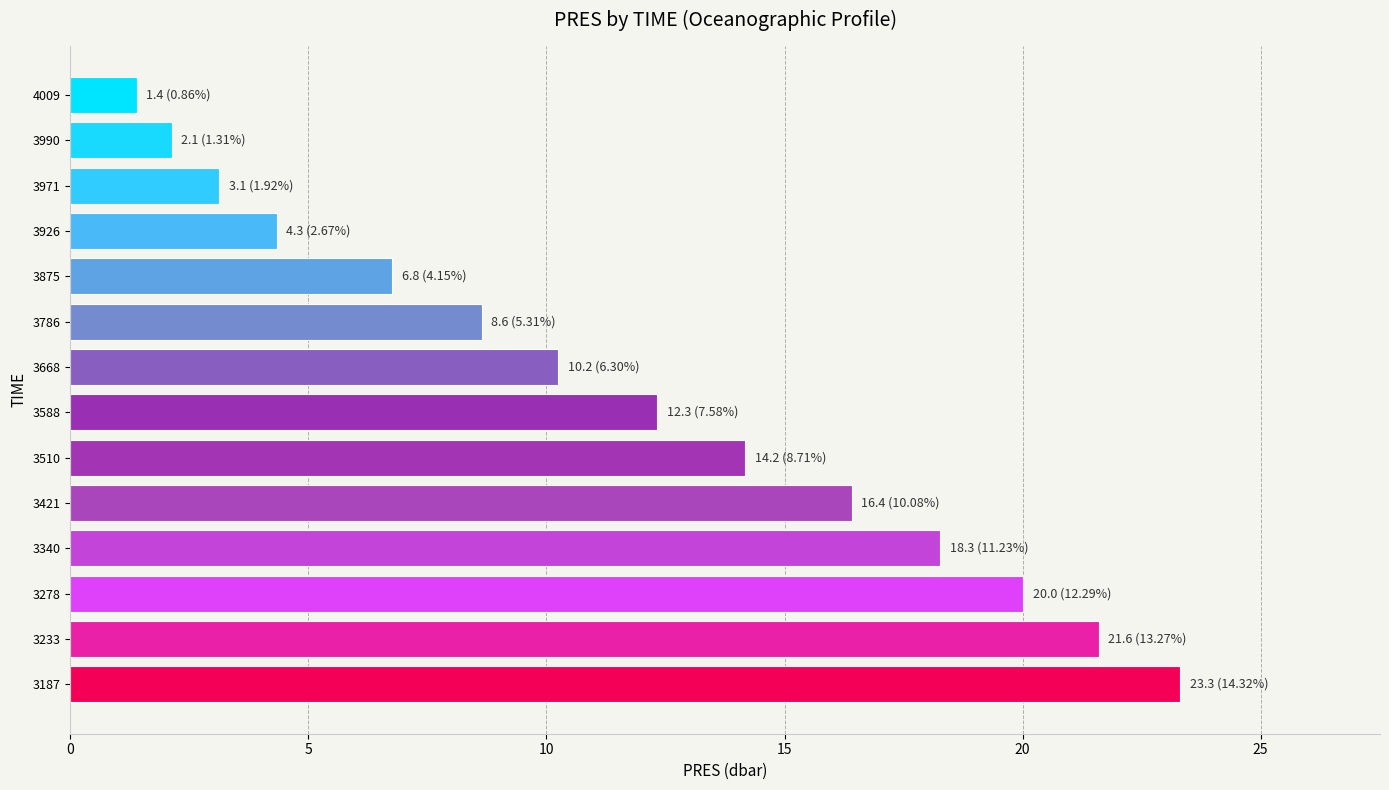

What is the change in value from 3340 to 3875?

-11.5